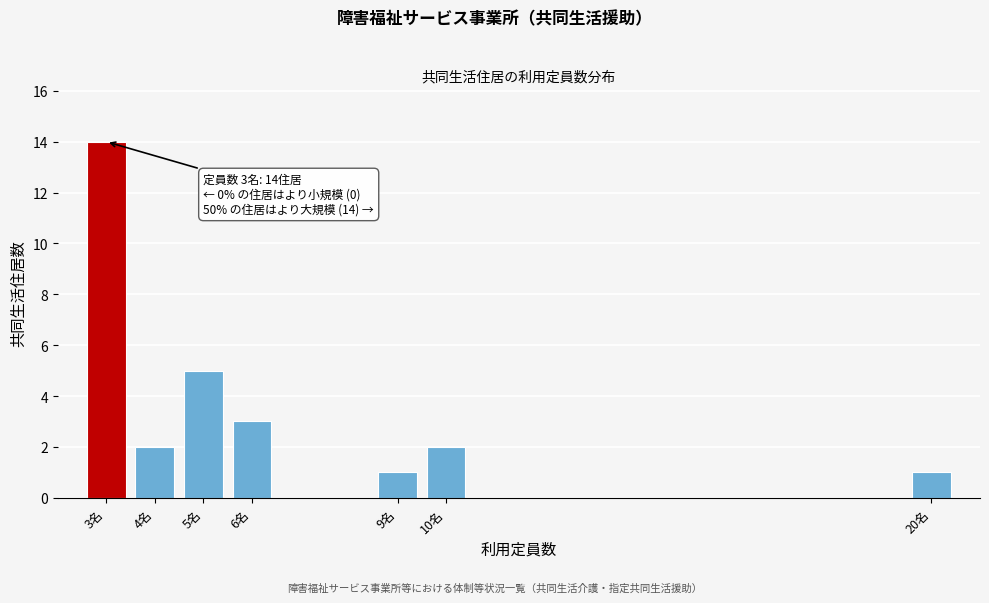

Reading left to right, what are all the values shown in this chart?

14	2	5	3	1	2	1